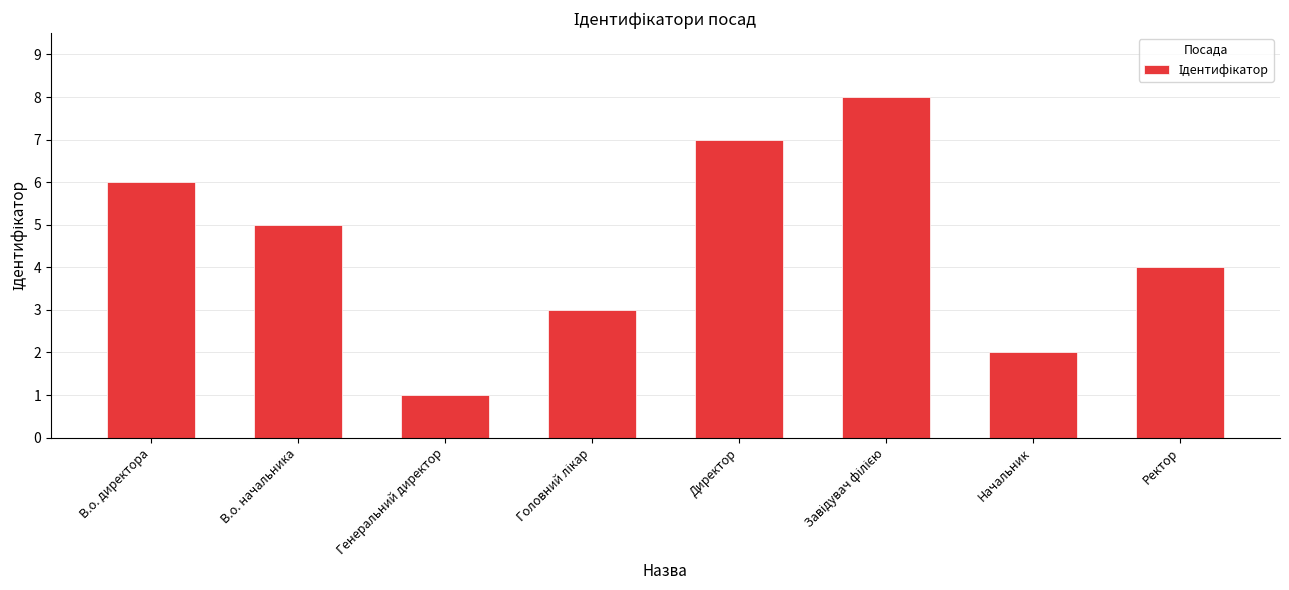

What is the sum of the values at Ректор and Начальник?

6